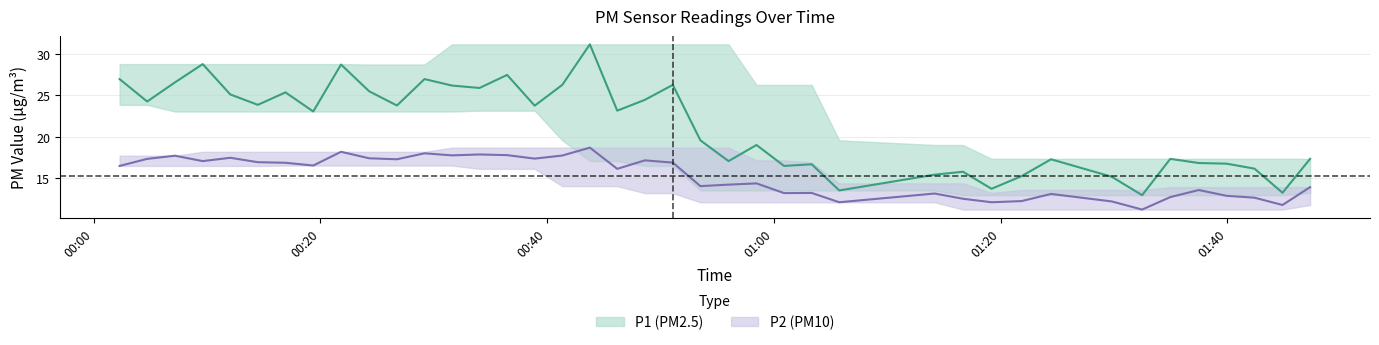

What is the maximum value shown in the chart?

31.1